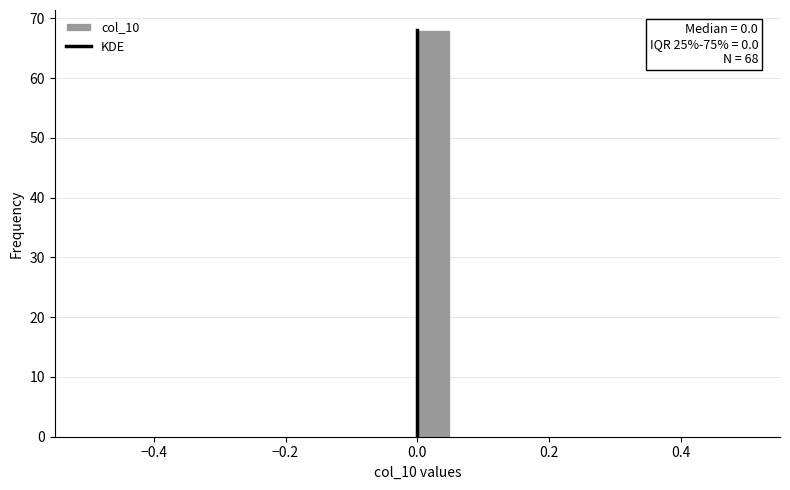

Around what value on the x-axis is the tallest bar? Give the approximate position of its centre, as read against the axis.

0.02